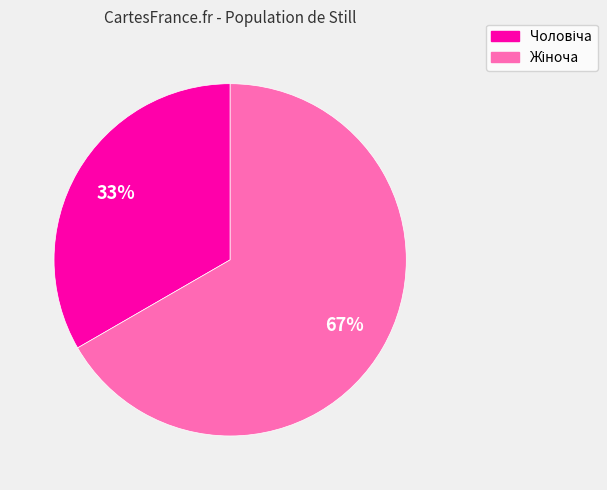

To the nearest percent, what is the average slice percentage?

50%